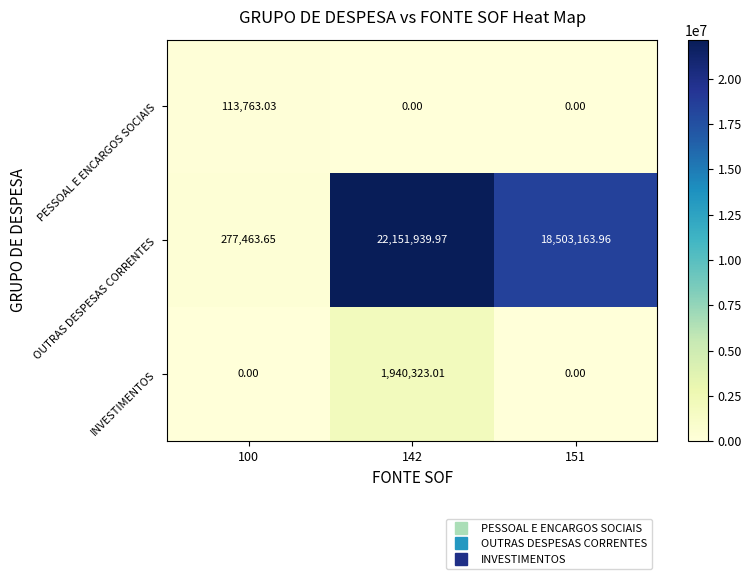

How many values in the OUTRAS DESPESAS CORRENTES series exceed 18503163?

2